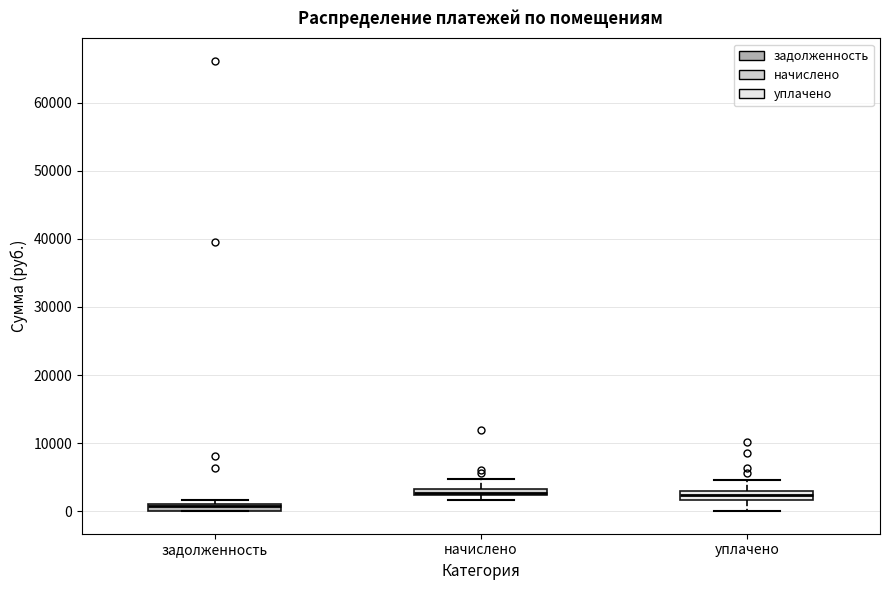

Where is the lower edge of the box for задолженность on the y-axis? The values are not printed on the chart, so give them approximately, as read against the axis.

0